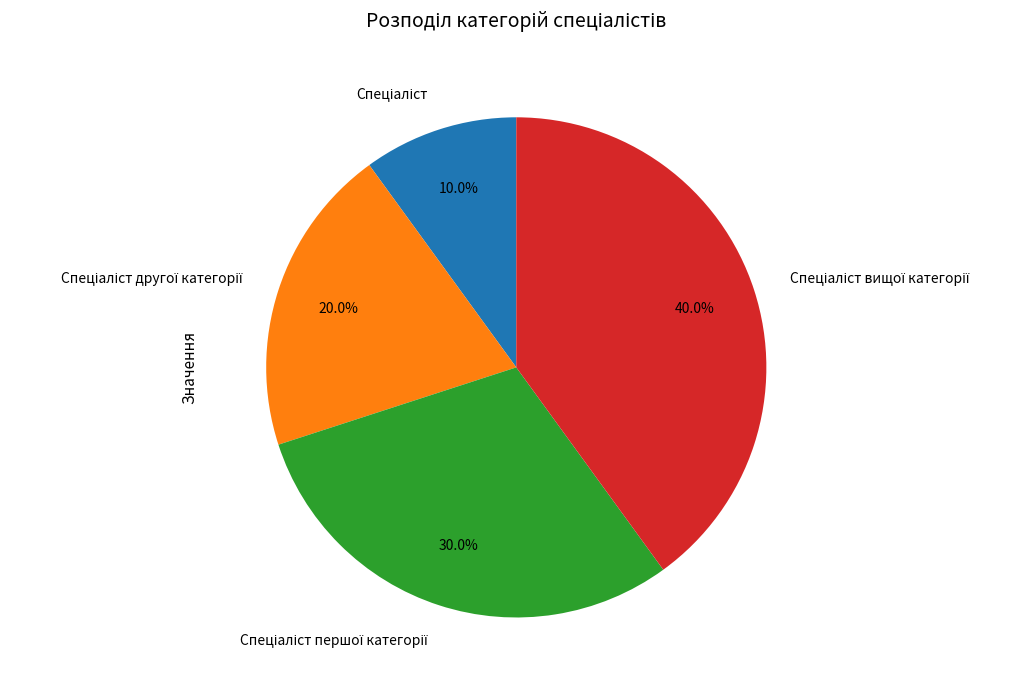

Is there a majority slice in this chart?

No